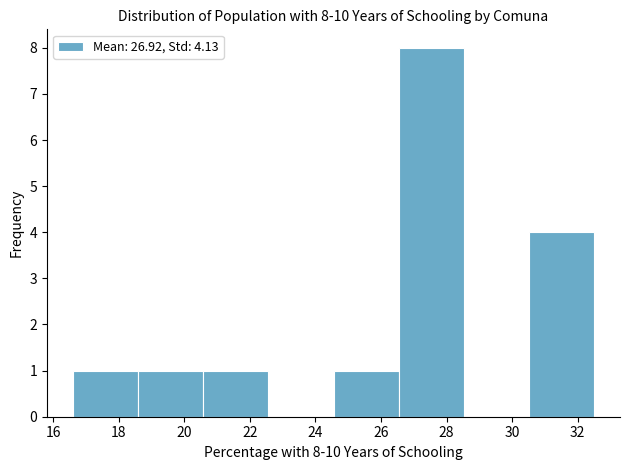

Over which range of the x-axis is the bar tallest?

26.6 to 28.6